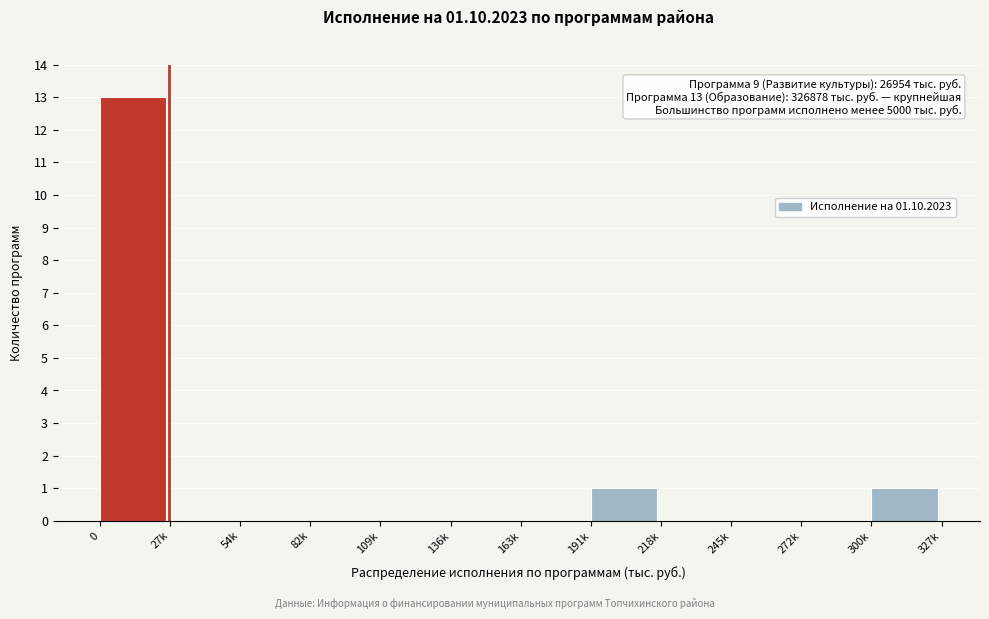

Reading right to left, transcribe all the data shown in this chart.

300k=1	272k=0	245k=0	218k=0	191k=1	163k=0	136k=0	109k=0	82k=0	54k=0	27k=0	0=13